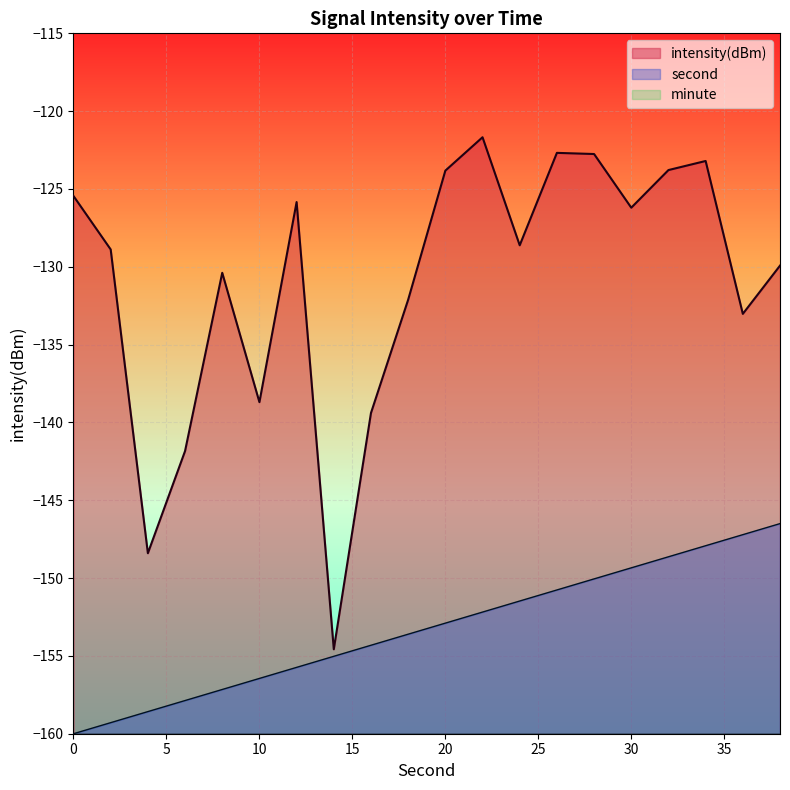

At which label does intensity(dBm) reach its minimum?

14